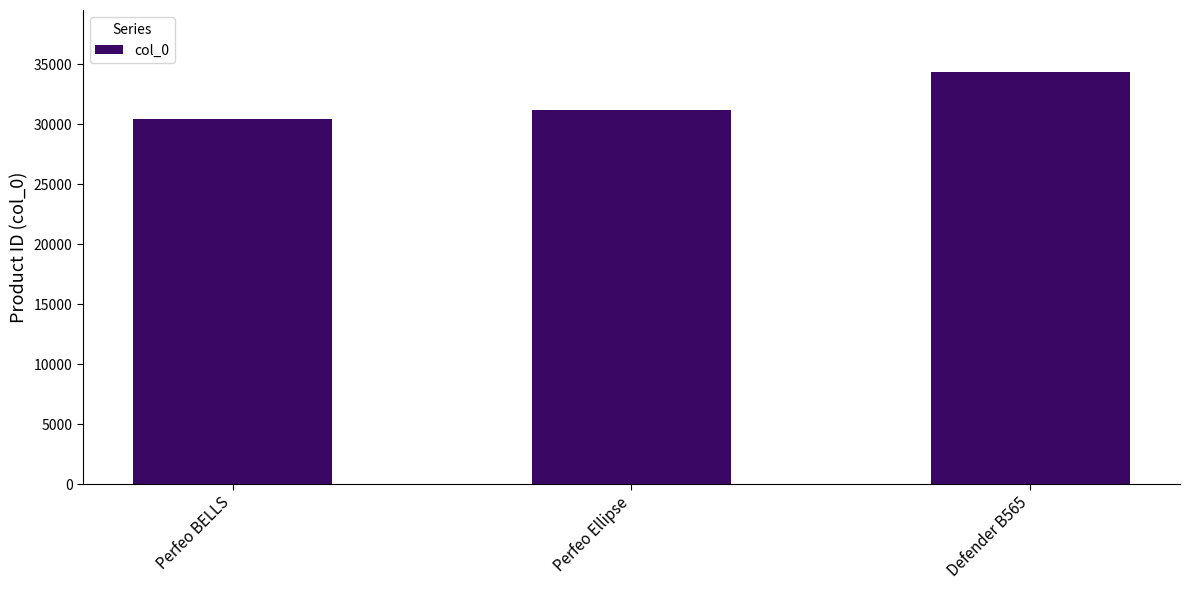

Which label corresponds to the smallest value in the chart?

Perfeo BELLS